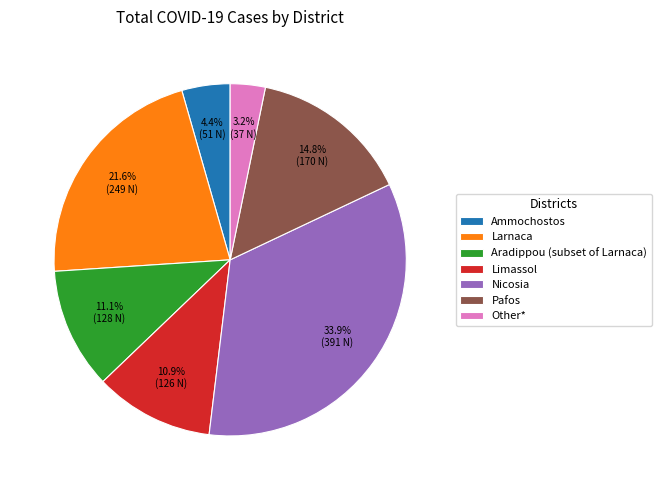

Approximately how many times larger is the value at Aradippou (subset of Larnaca) compared to Other*?

3.5